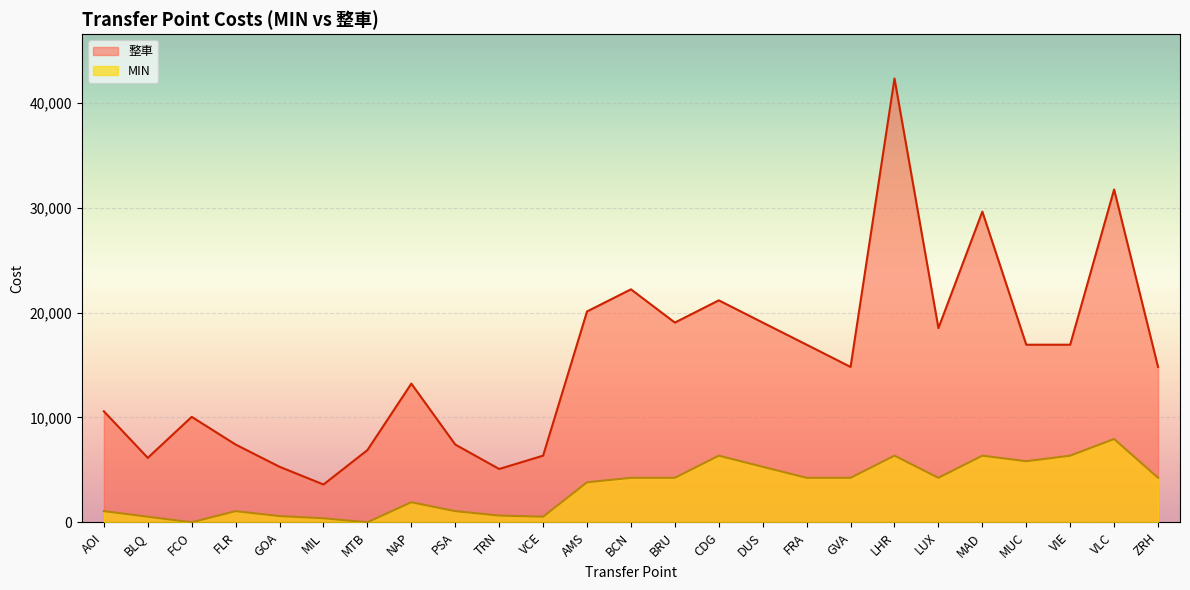

How many series are shown in this chart?

2